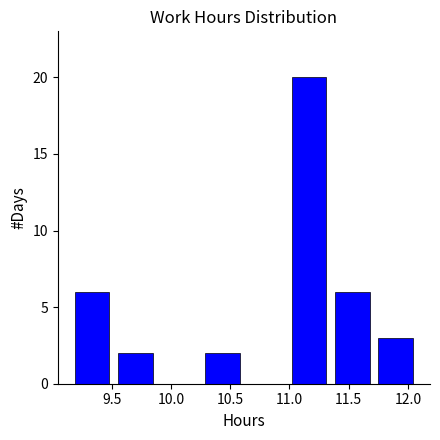

What is the height of the bar covering 11.00 to 11.35 on the x-axis? Neither the bar edges nor the heights are printed on the chart, so give them approximately, as read against the axes.

20